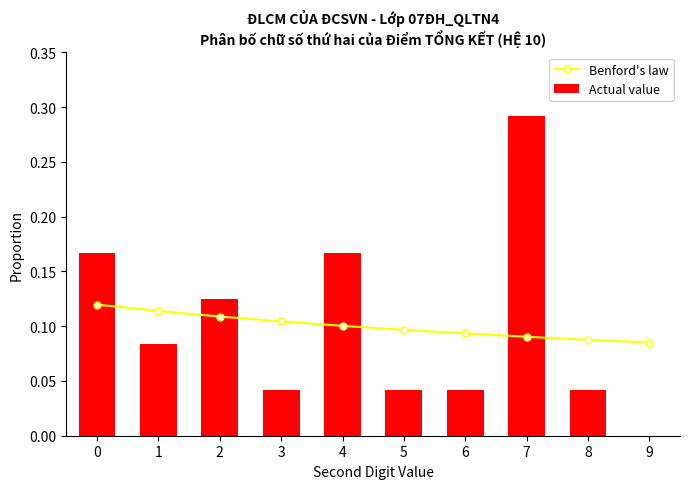

Does the chart contain any negative values?

No